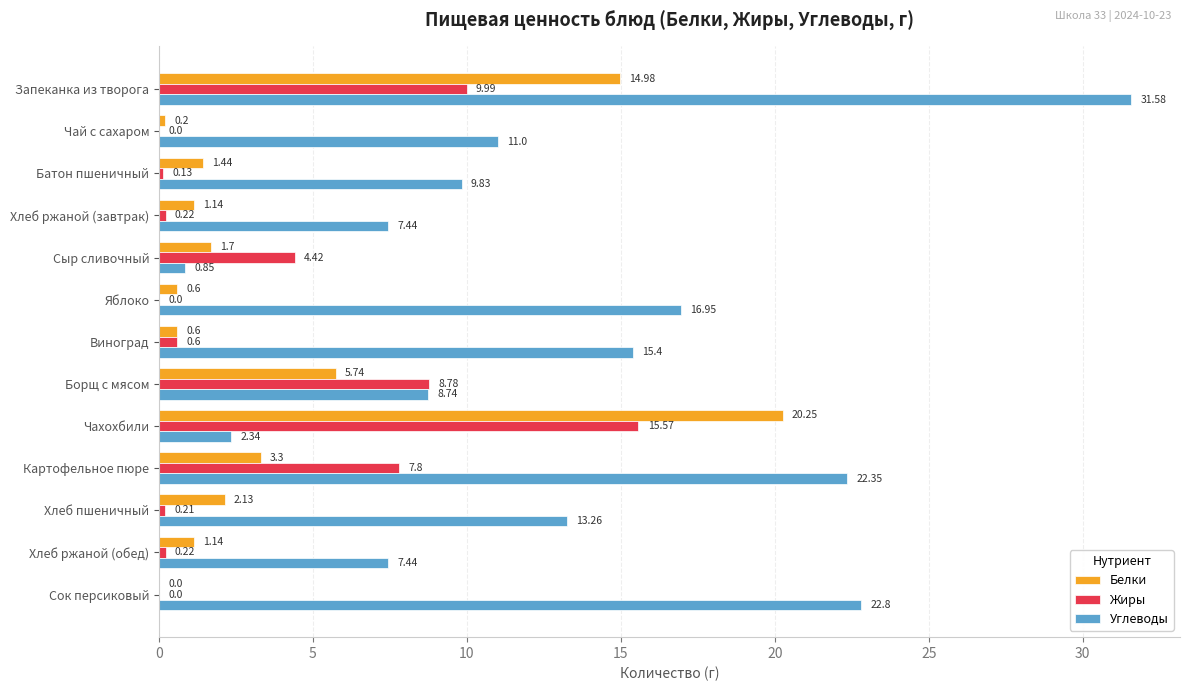

What is the sum of the Жиры values at Хлеб ржаной (обед) and Хлеб ржаной (завтрак)?

0.4